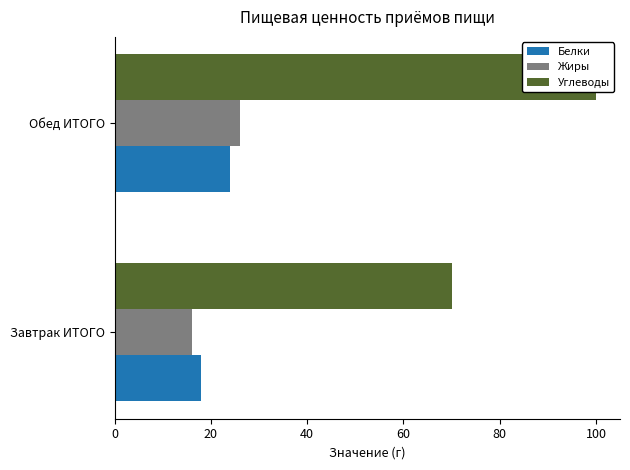

What is the average value of the Жиры series?

21